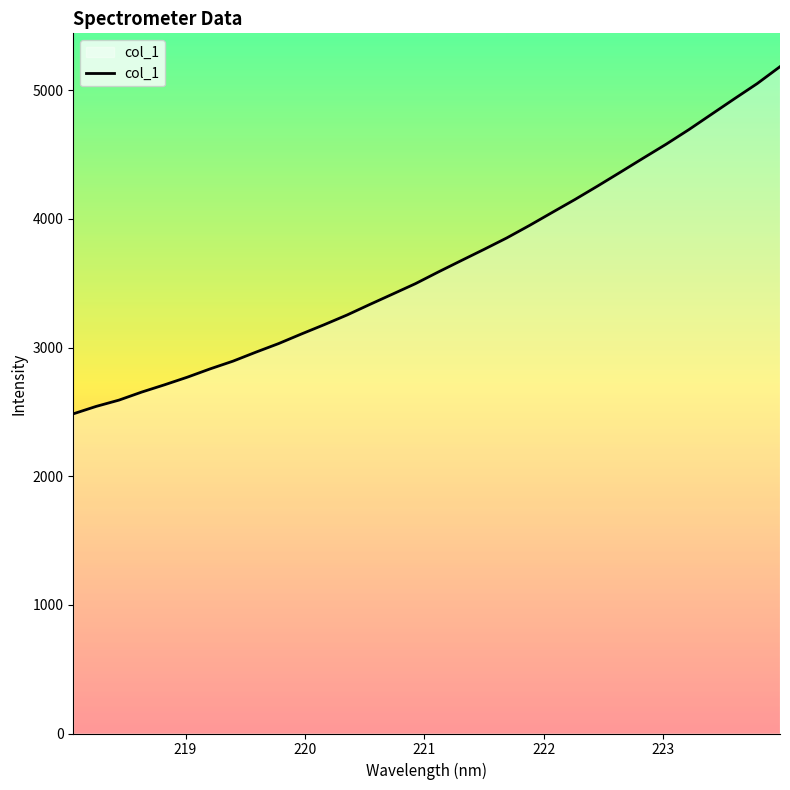

What is the difference between the maximum and minimum values?

2698.2